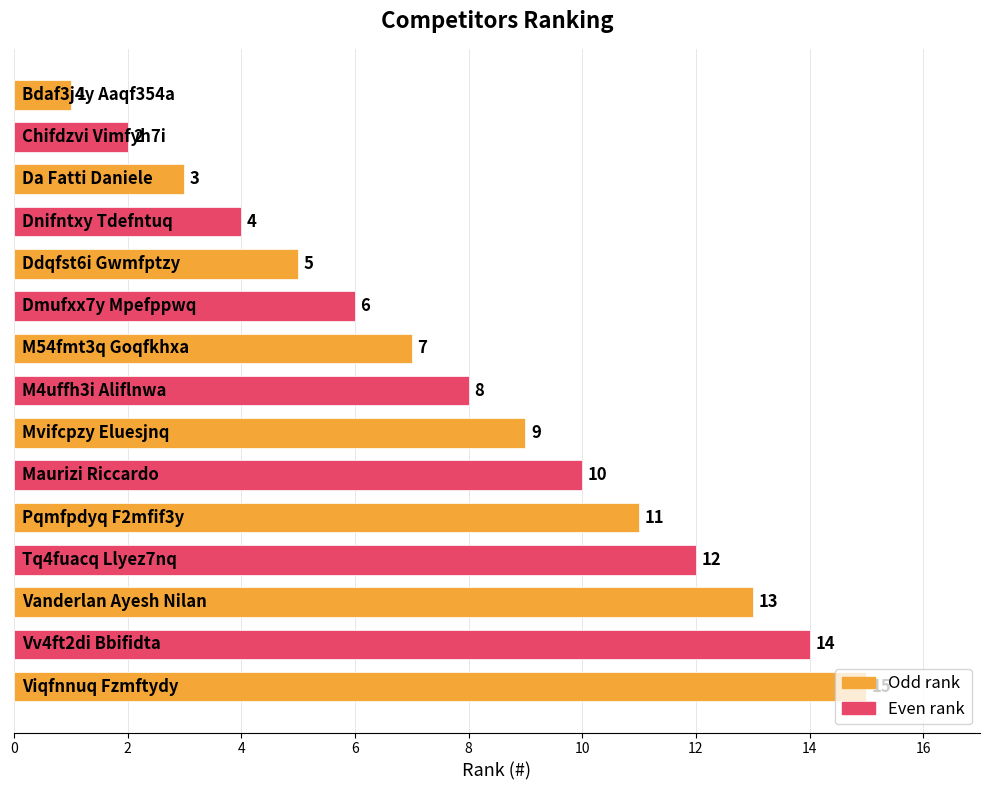

What is the value of the 4th bar from the top?

4